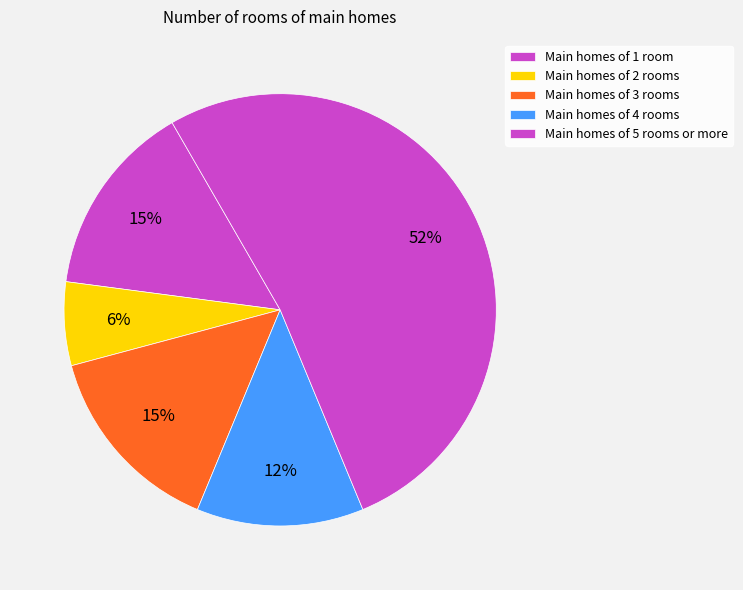

How many slices are in this pie chart?

5